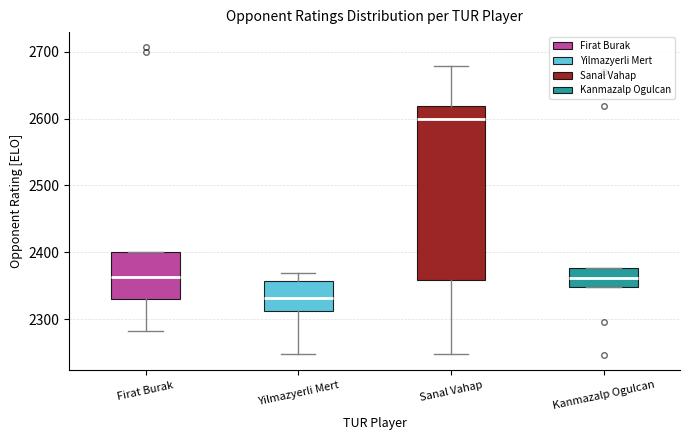

Reading left to right, transcribe this box plot: for each box, give where its median line is, the range the box spans, and where its two whiskers end, as read against the y-axis. The values are not printed on the chart, so give them approximately, as read against the axis.

Firat Burak: median 2360, box 2330 to 2400, whiskers 2280 to 2400
Yilmazyerli Mert: median 2330, box 2310 to 2360, whiskers 2250 to 2370
Sanal Vahap: median 2600, box 2360 to 2620, whiskers 2250 to 2680
Kanmazalp Ogulcan: median 2360, box 2350 to 2380, whiskers 2350 to 2380